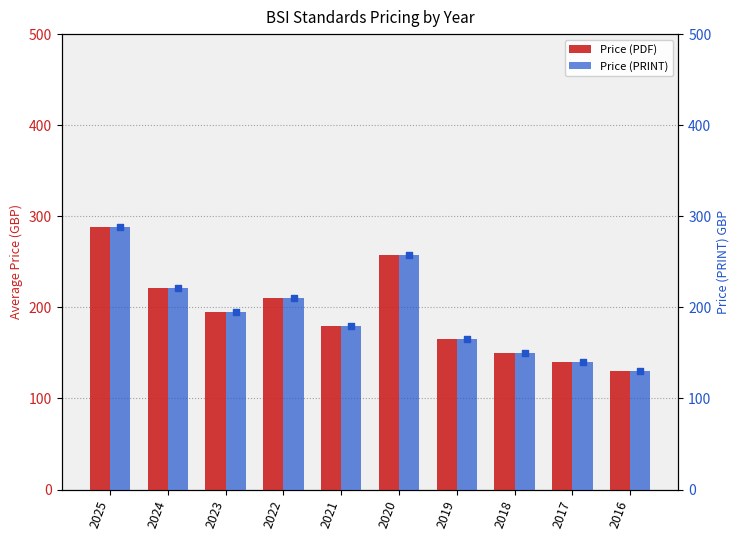

At how many categories does at least one series exceed 263?

1